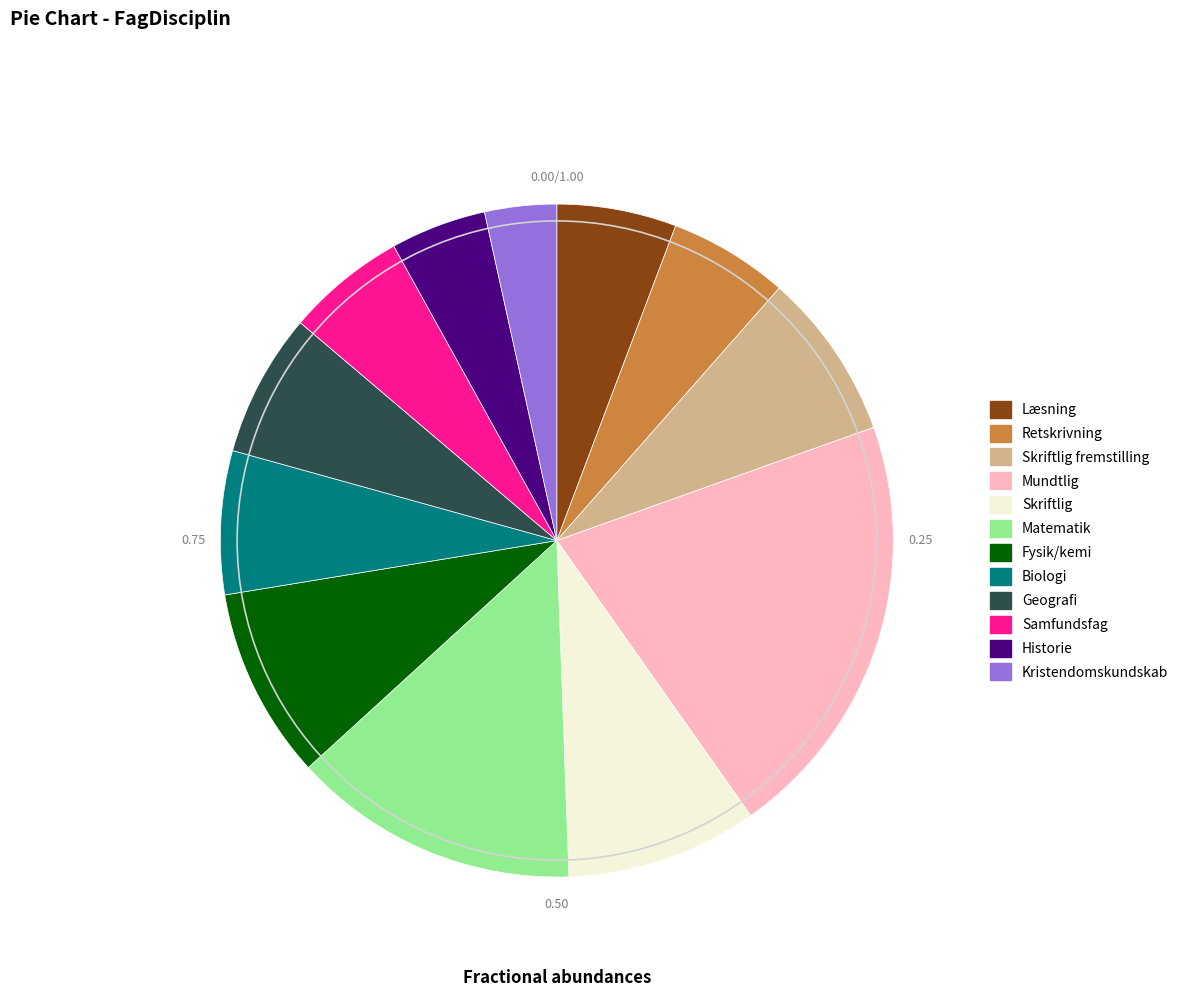

Count the number of slices in the pie.

12